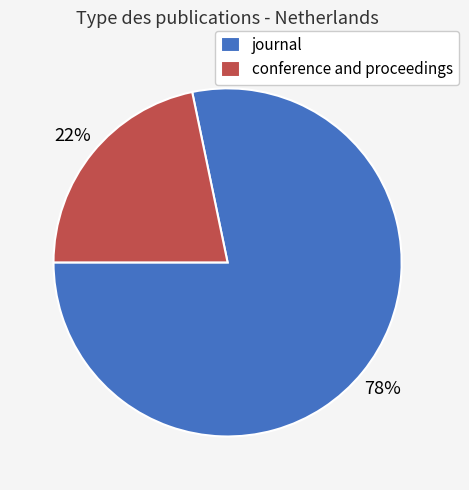

Which has a higher value, conference and proceedings or journal?

journal